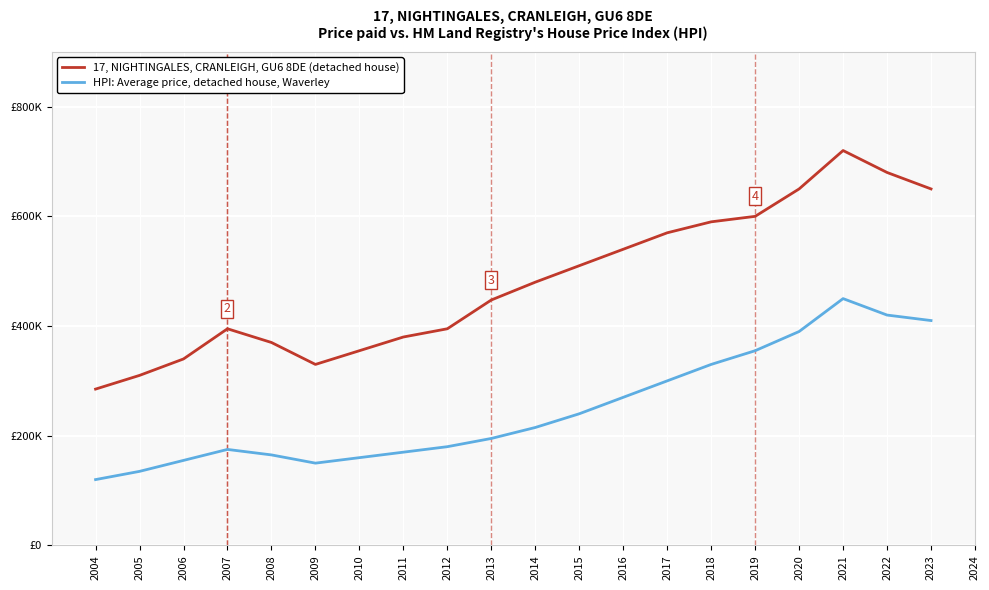

What is the difference between the second highest and minimum values in the 17, NIGHTINGALES, CRANLEIGH, GU6 8DE (detached house) series?

395000